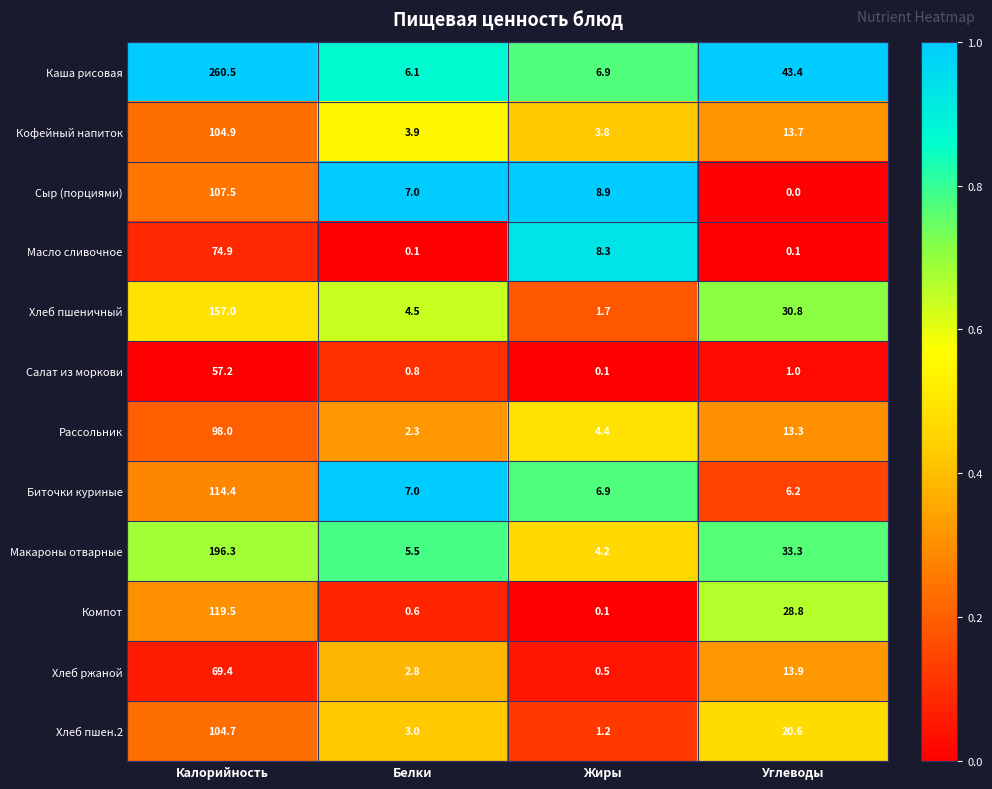

Which series has the largest total across all categories?

Каша рисовая